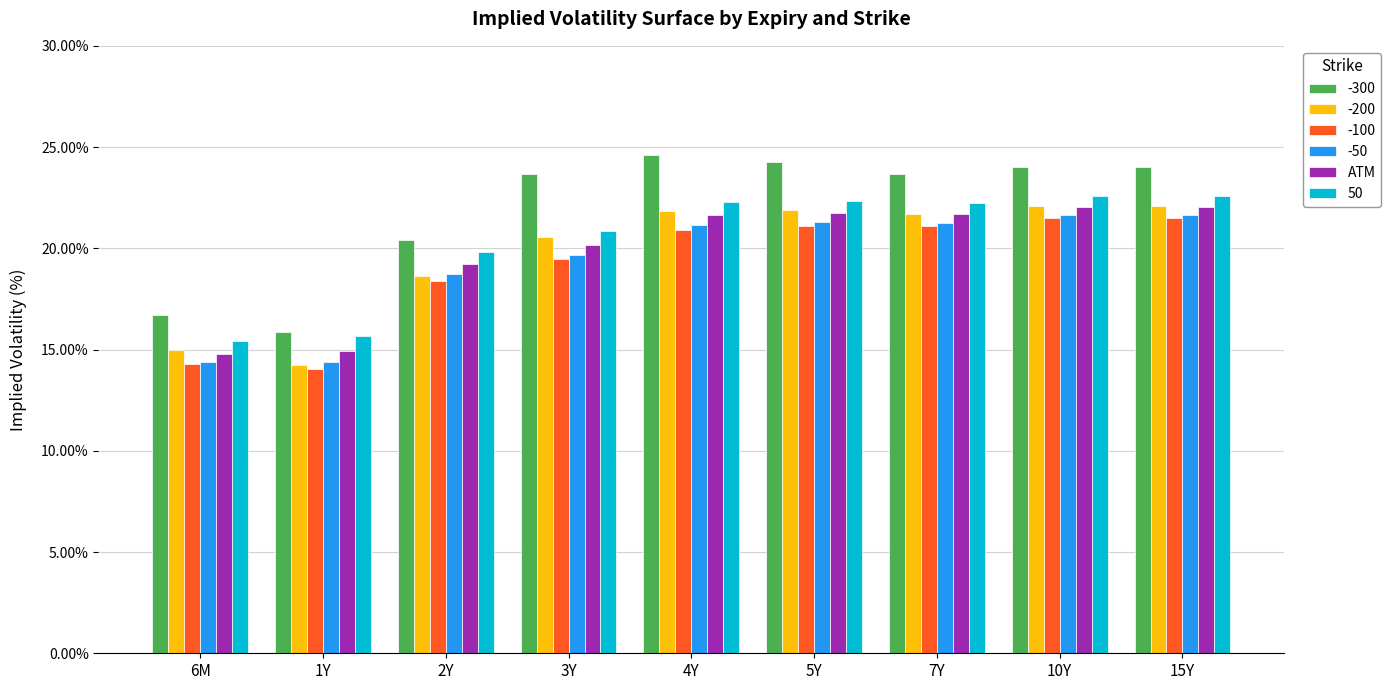

What is the difference between the maximum and minimum values in the -50 series?

7.3